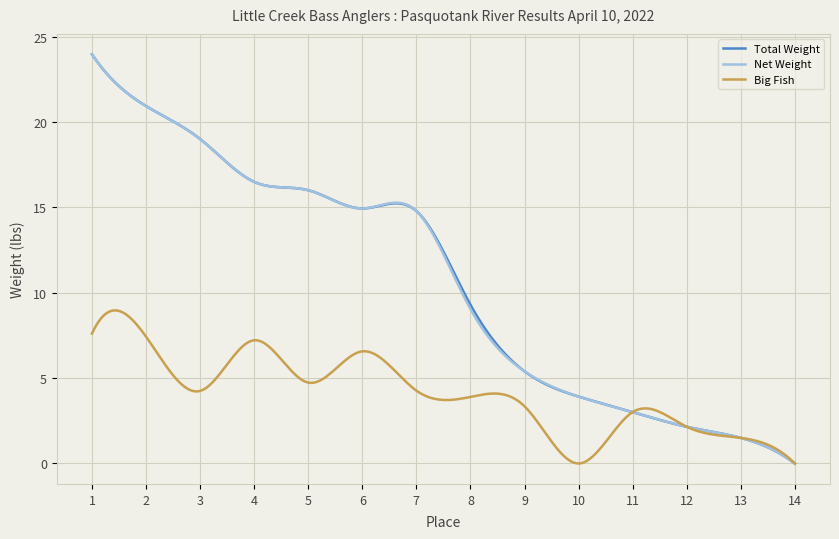

What is the highest value of the Big Fish series?

9.0